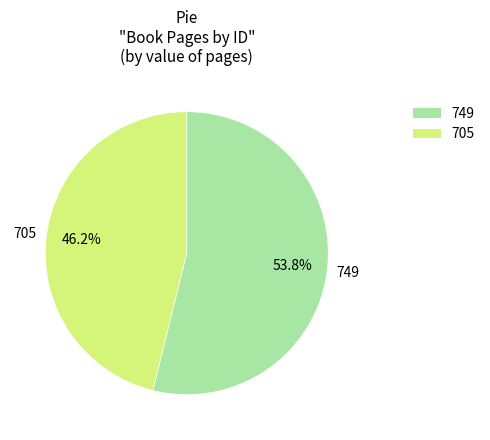

Is there any slice that represents more than half of the pie?

Yes